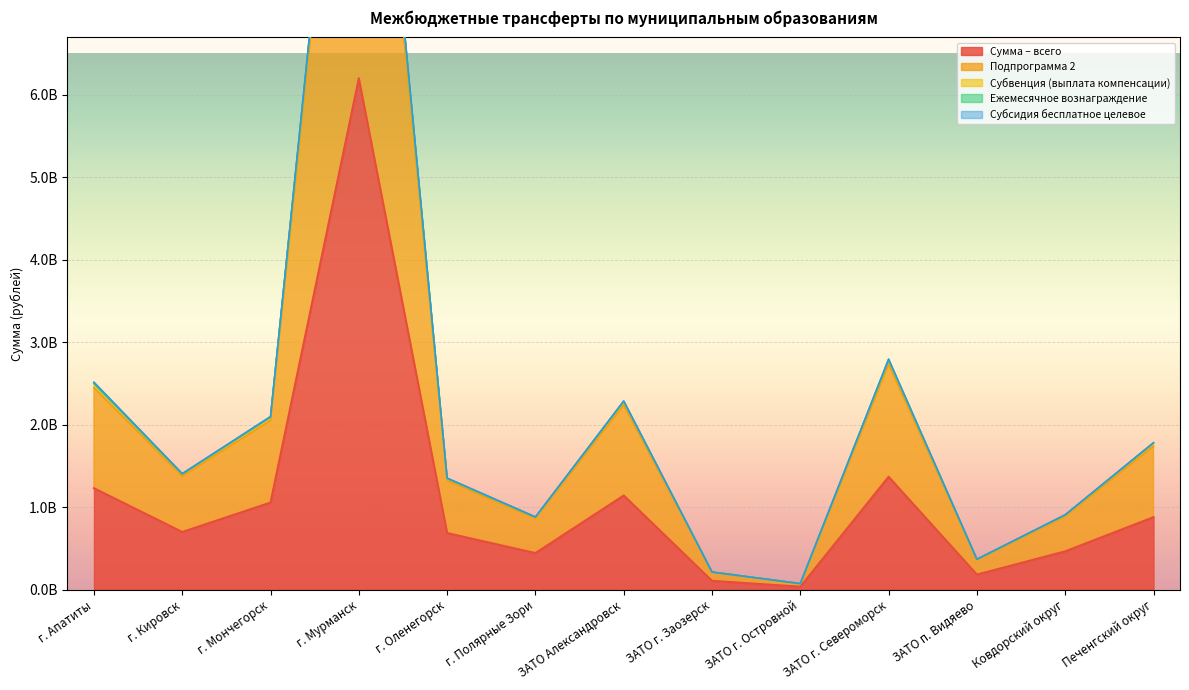

What is the maximum value shown in the chart?

12570542274.9